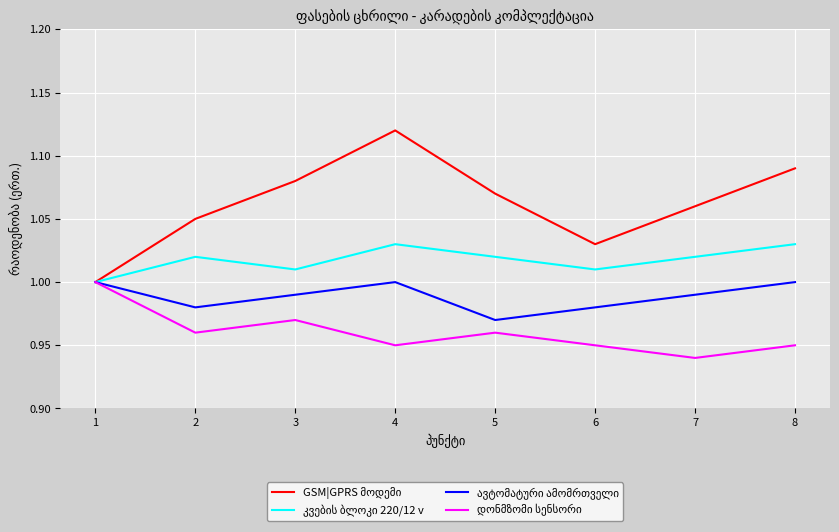

What is the total value across all series at 6?

4.0